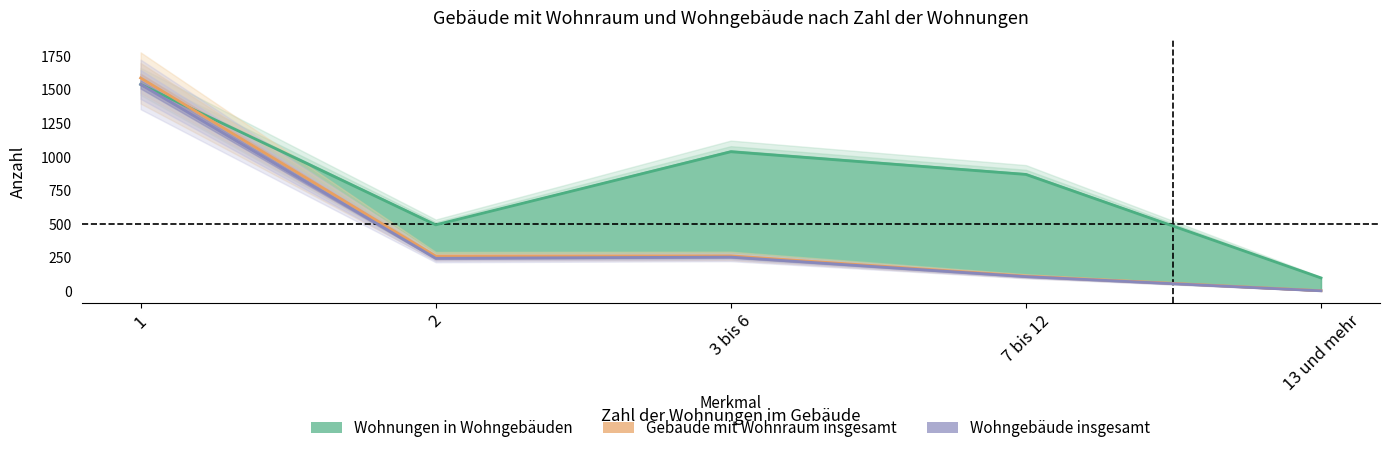

True or false: Wohngebäude insgesamt has more than 2 interior local peaks.

False